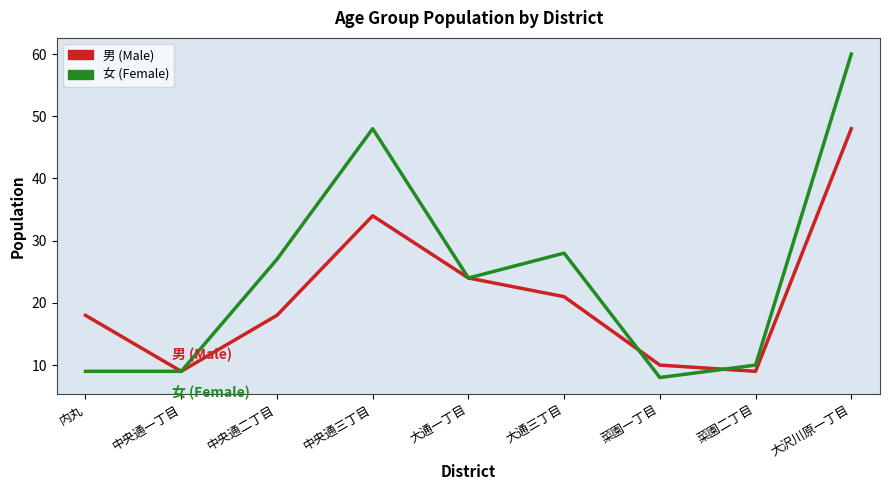

What is the difference between the second highest and minimum values in the 女 (Female) series?

40